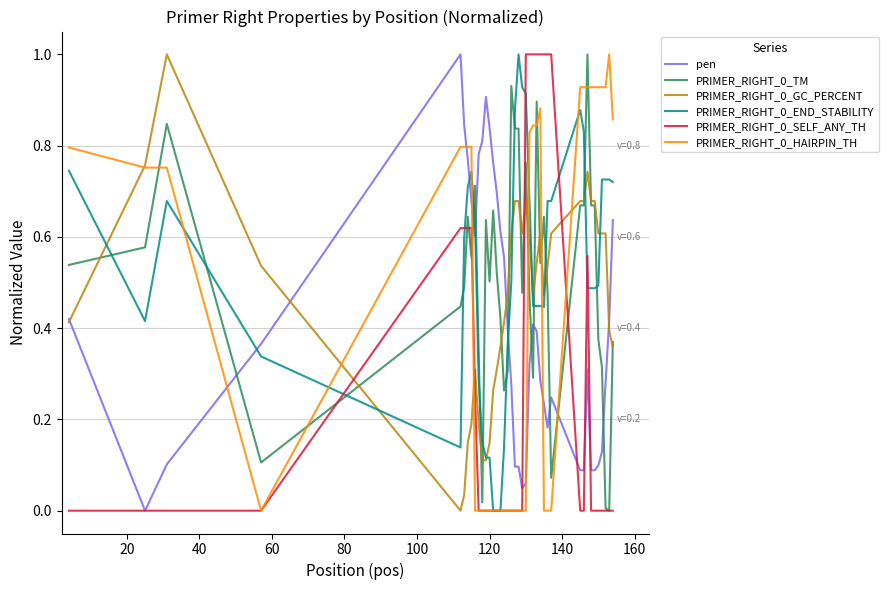

What is the sum of all PRIMER_RIGHT_0_SELF_ANY_TH values?

11.3